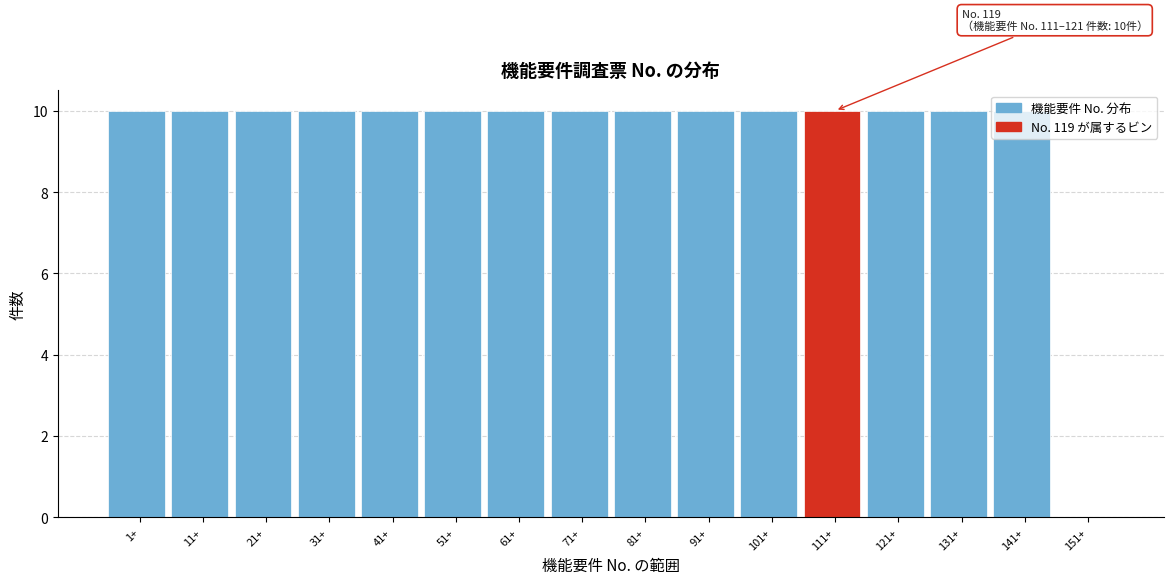

What is the maximum value shown in the chart?

10